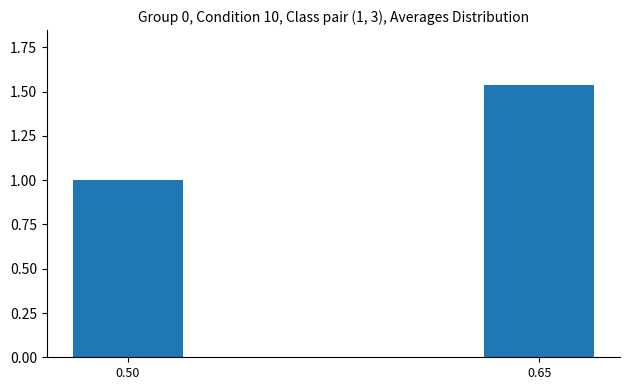

True or false: the data shows 2.2 at 0.65.

False